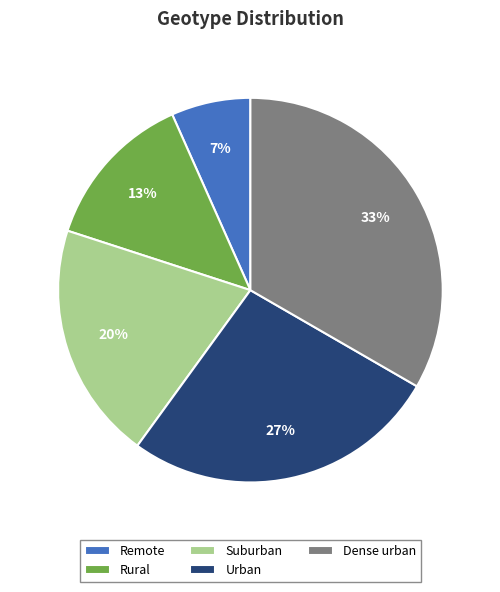

Rank the categories by value from highest to lowest.

Dense urban, Urban, Suburban, Rural, Remote